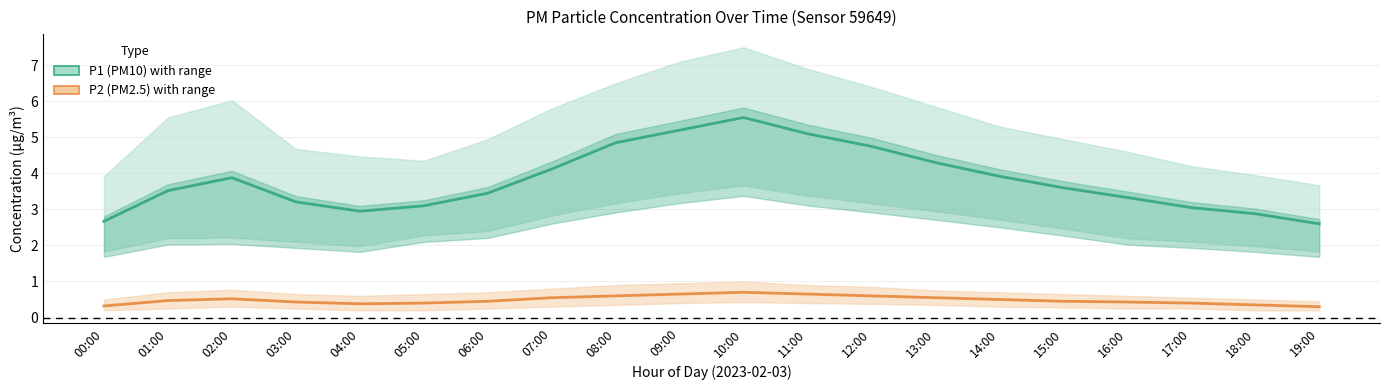

True or false: P1 (PM10) and P2 (PM2.5) intersect in this chart.

False